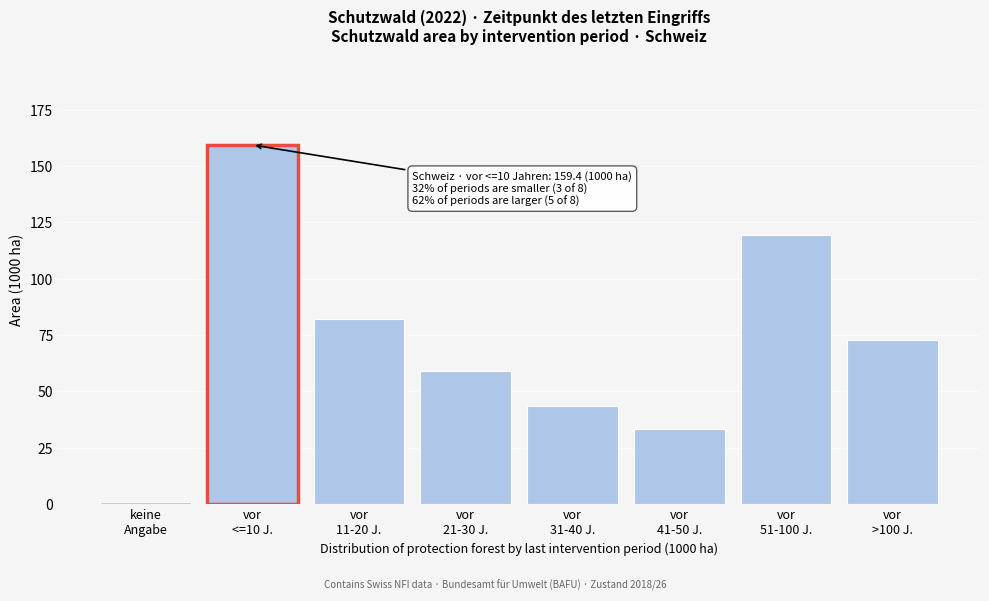

Reading left to right, extract all data points from this chart.

0.7	159.4	82.2	59.0	43.6	33.3	119.5	72.6